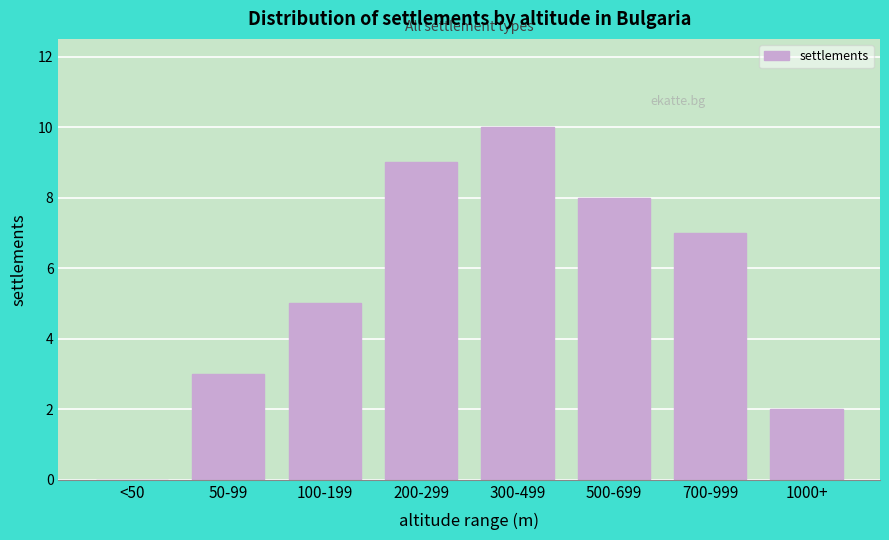

Reading left to right, extract all data points from this chart.

<50=0	50-99=3	100-199=5	200-299=9	300-499=10	500-699=8	700-999=7	1000+=2